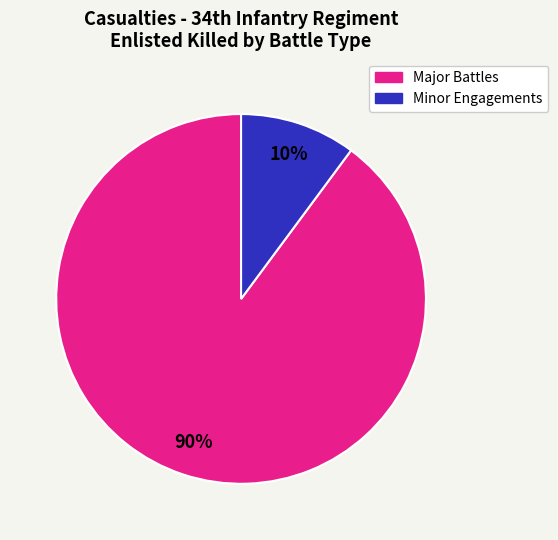

Rank the categories by value from lowest to highest.

Minor Engagements, Major Battles